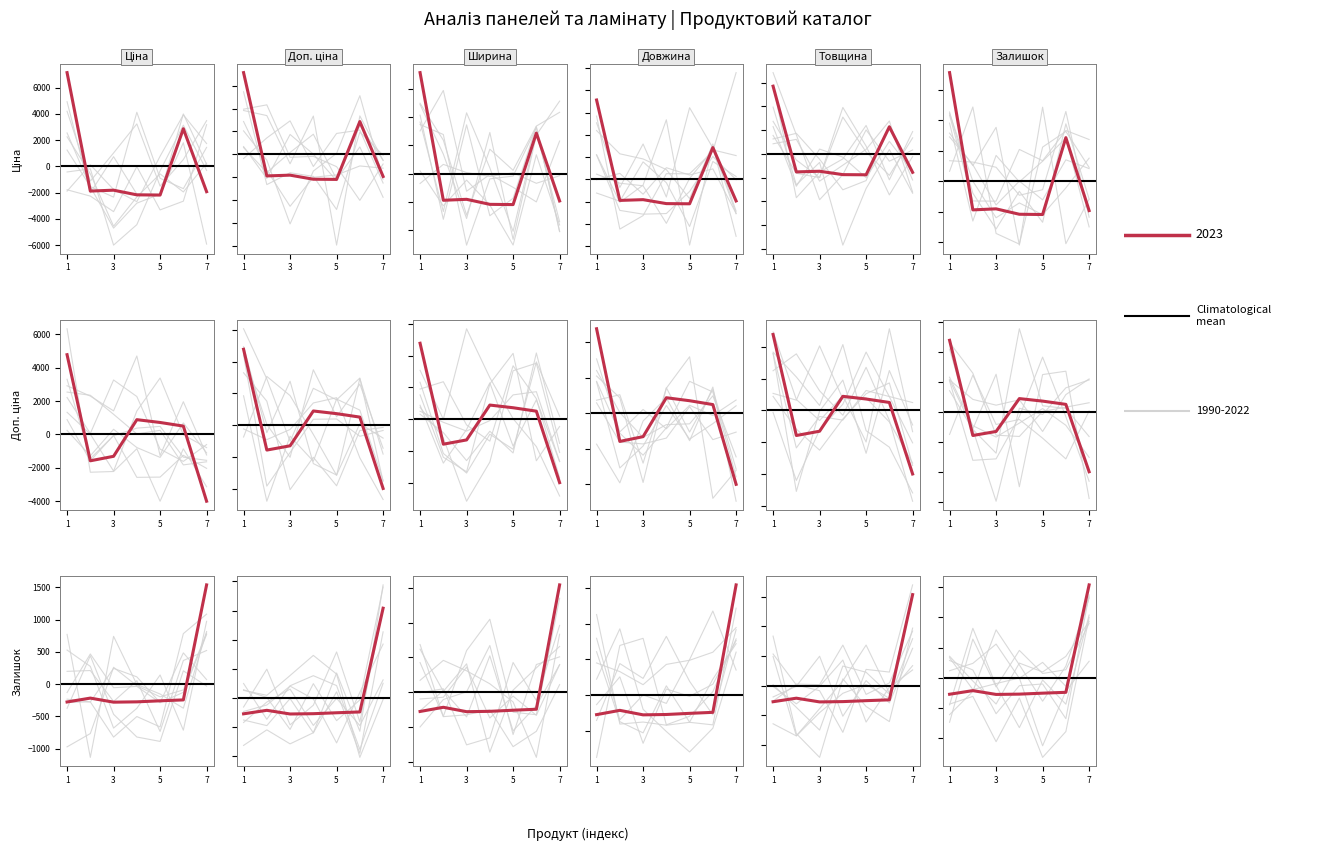

Read the Довжина value at Ширина.

-272.9